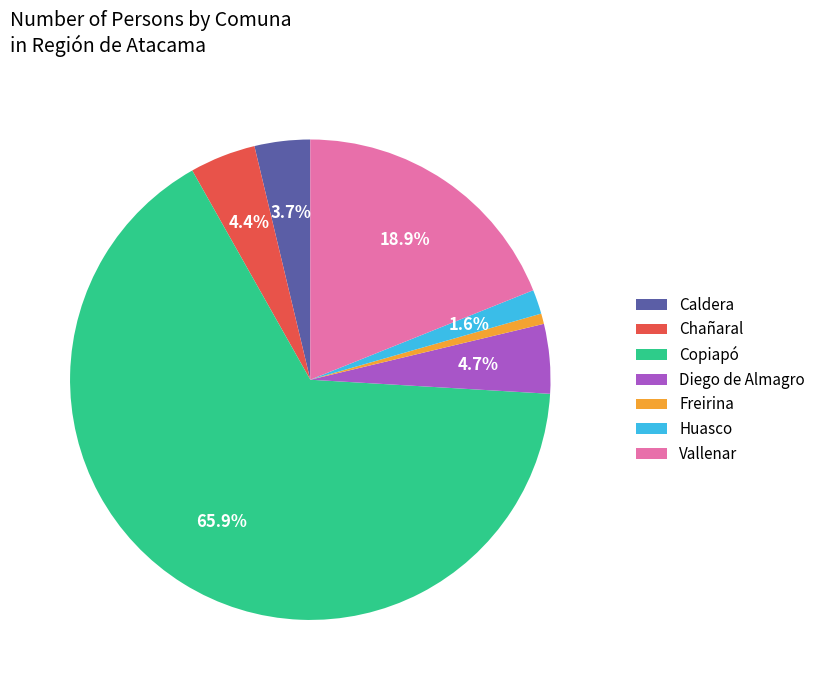

Which category has the smallest portion of the pie?

Freirina